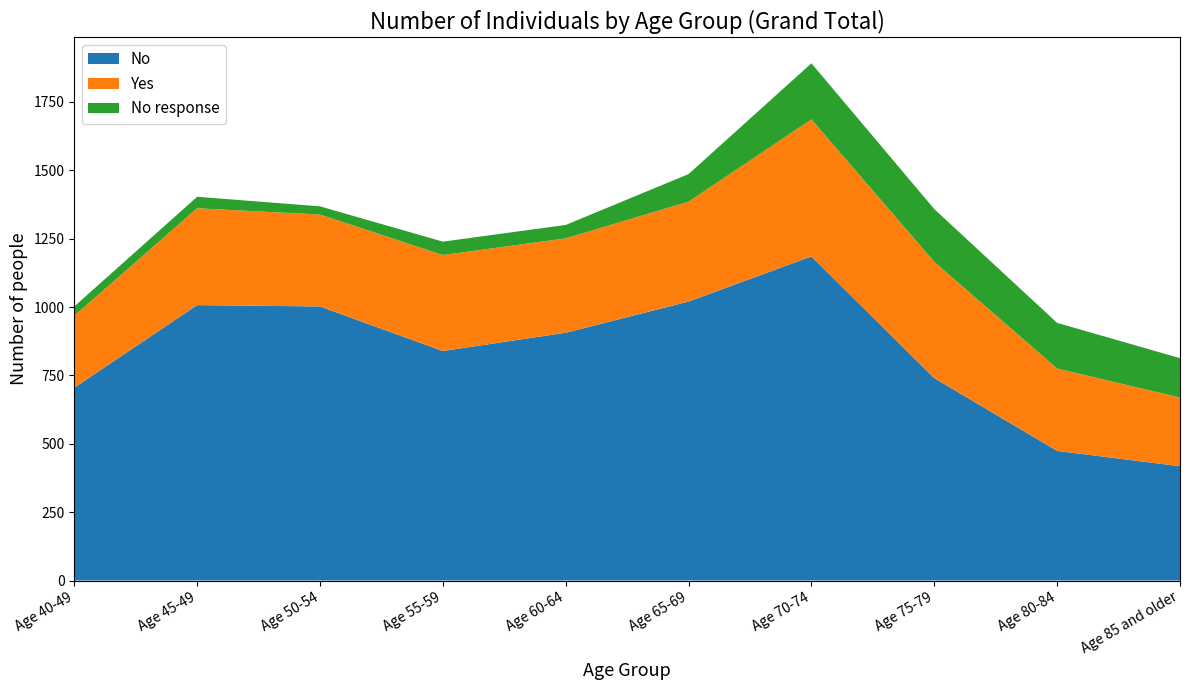

Reading right to left, extract all data points from this chart.

No: Age 85 and older=418	Age 80-84=474	Age 75-79=740	Age 70-74=1185	Age 65-69=1020	Age 60-64=906	Age 55-59=839	Age 50-54=1002	Age 45-49=1007	Age 40-49=705
Yes: Age 85 and older=251	Age 80-84=301	Age 75-79=425	Age 70-74=501	Age 65-69=365	Age 60-64=345	Age 55-59=351	Age 50-54=336	Age 45-49=354	Age 40-49=263
No response: Age 85 and older=144	Age 80-84=167	Age 75-79=193	Age 70-74=205	Age 65-69=101	Age 60-64=49	Age 55-59=49	Age 50-54=30	Age 45-49=42	Age 40-49=34